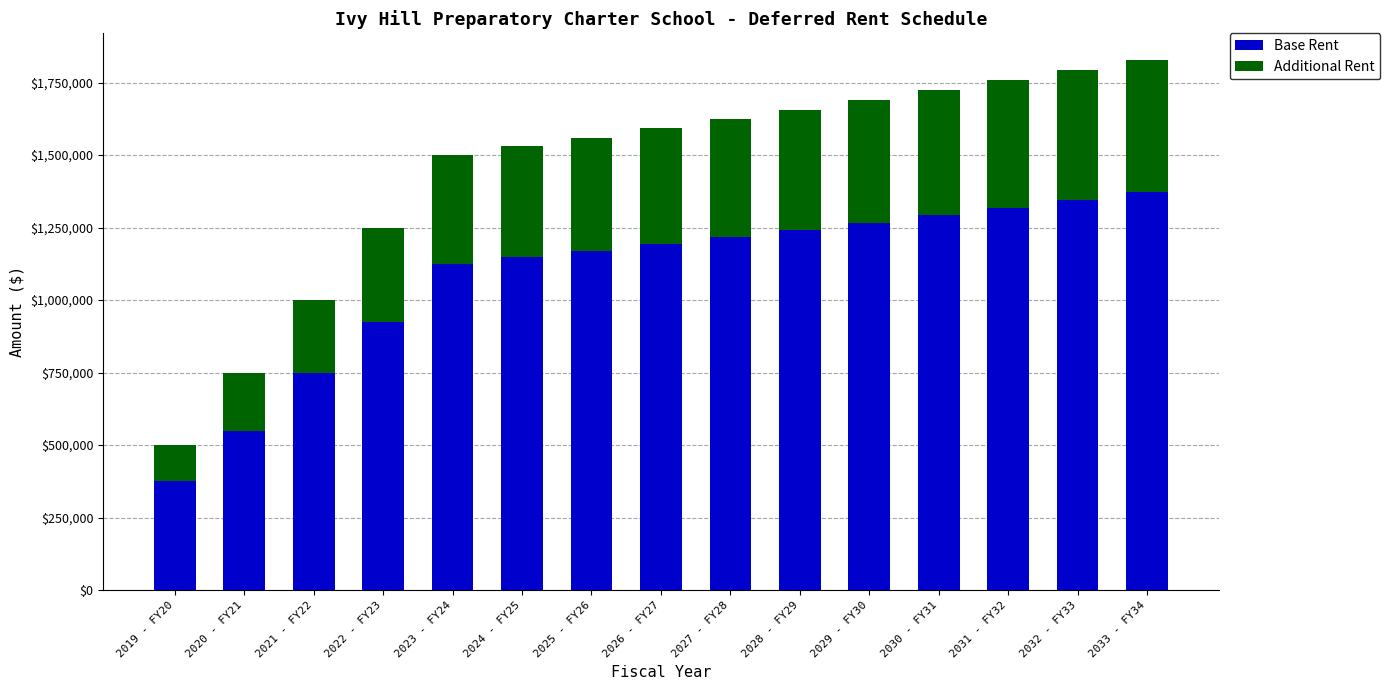

Count the number of categories in the chart.

15